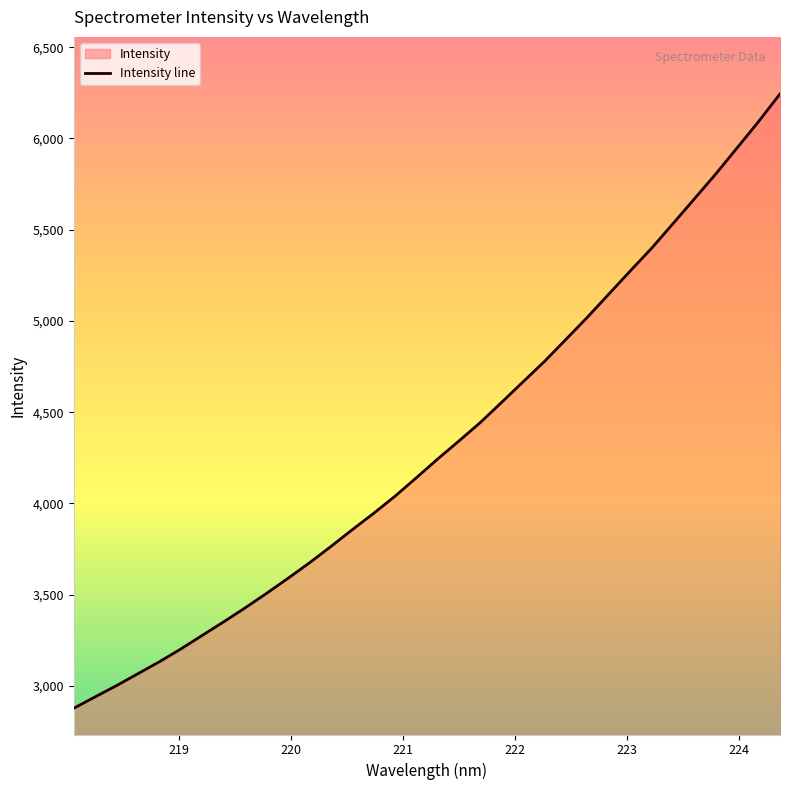

What is the sum of all values?

146876.2